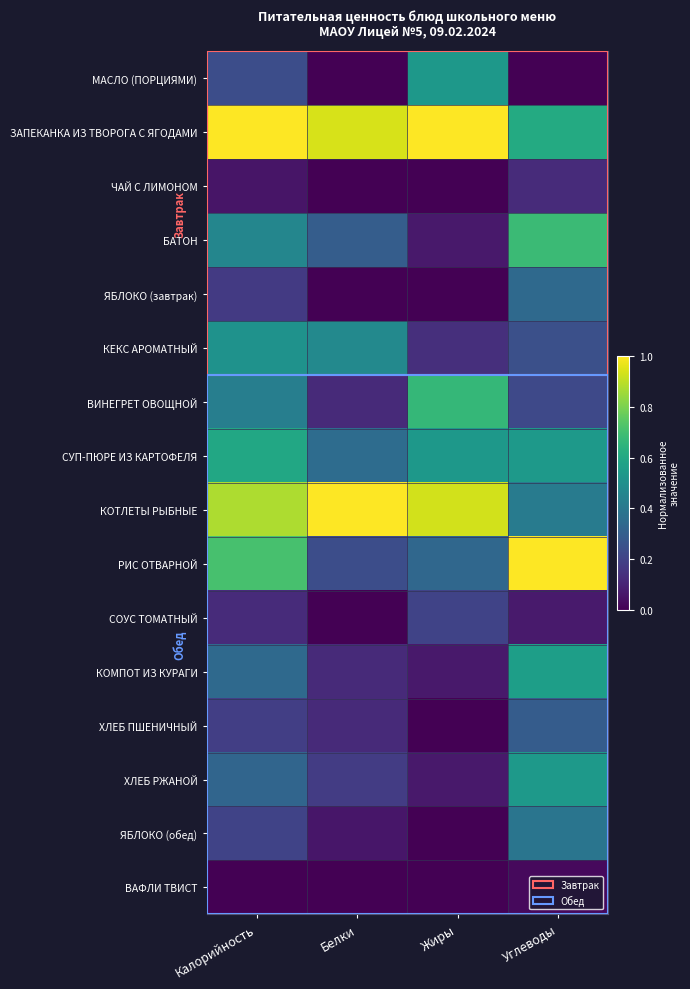

How many distinct data groups are displayed?

16